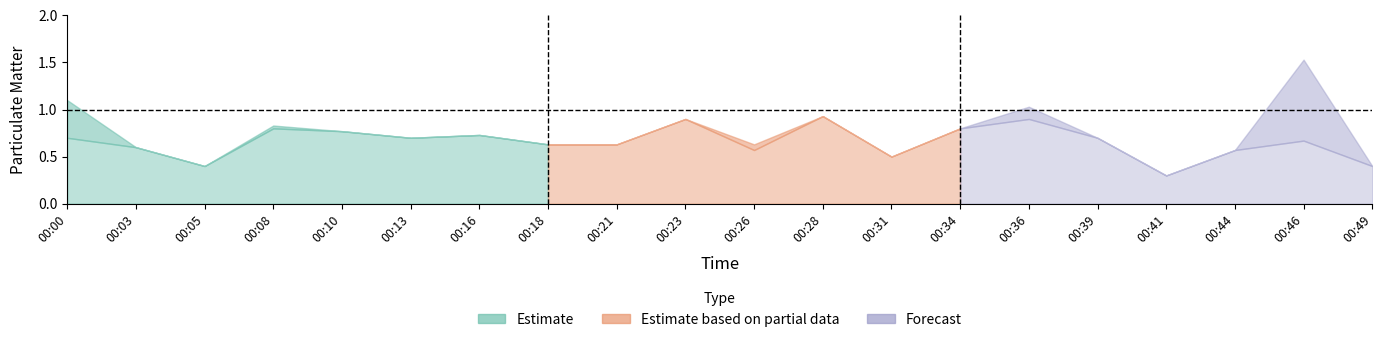

At how many categories does at least one series exceed 0?

20